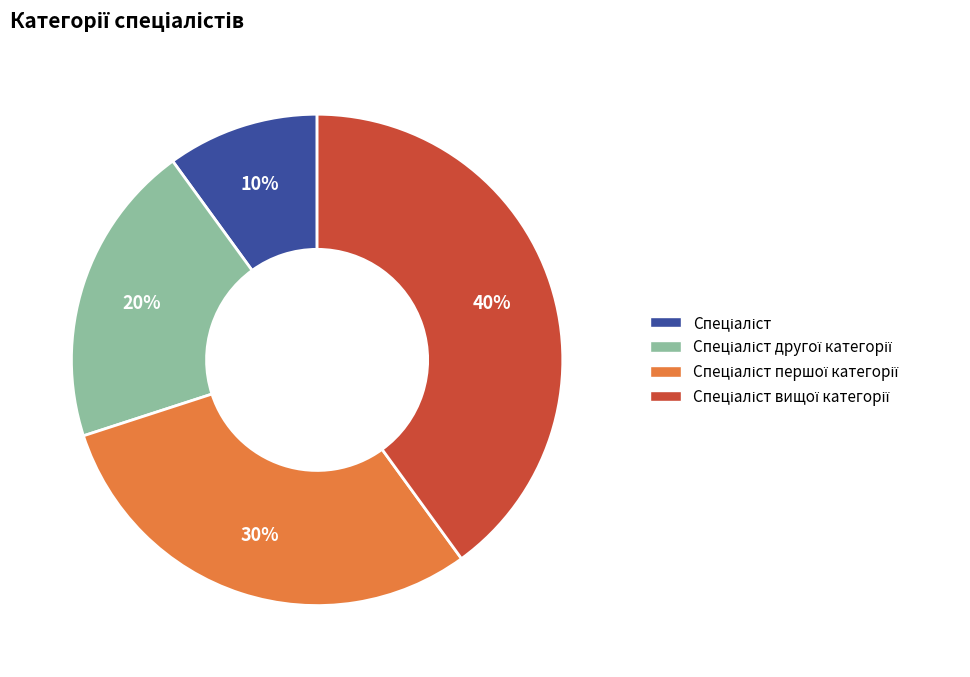

To the nearest percent, what is the average slice percentage?

25%